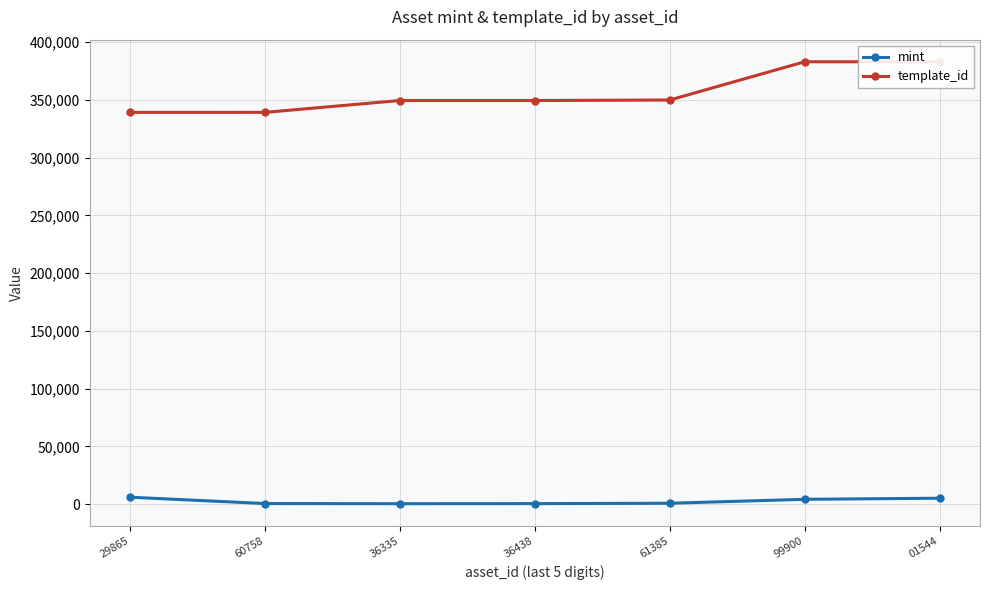

Is it true that template_id equals 540038 at 01544?

False